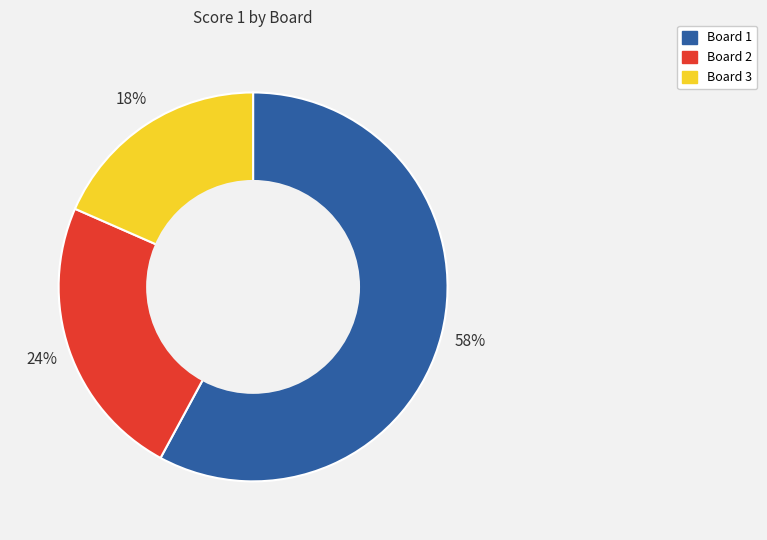

To the nearest percent, what is the combined percentage of Board 2 and Board 3?

42%